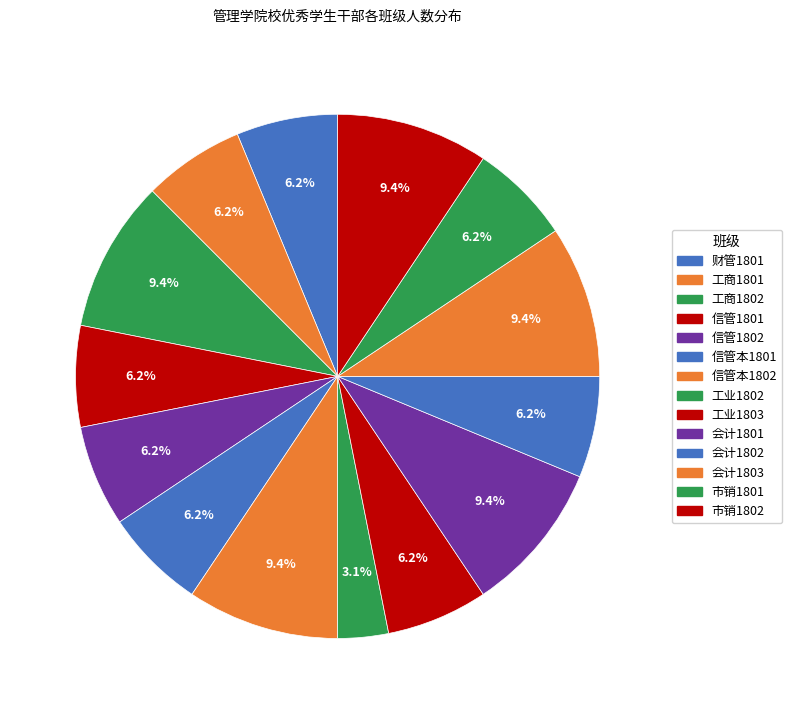

The 工业1803 slice represents 13% of the pie. True or false?

False